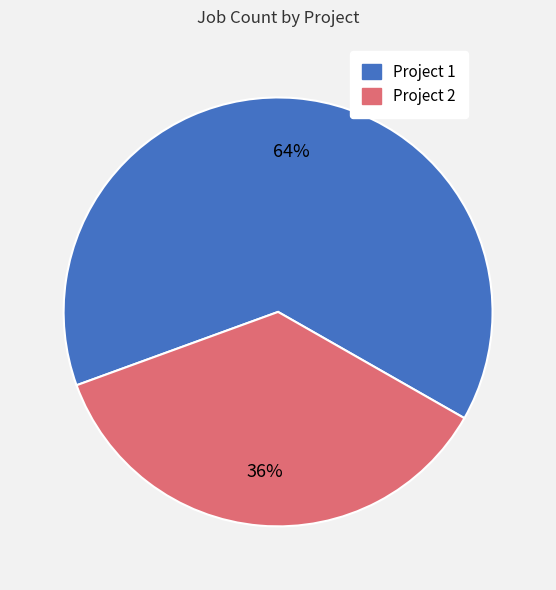

How many slices are in this pie chart?

2